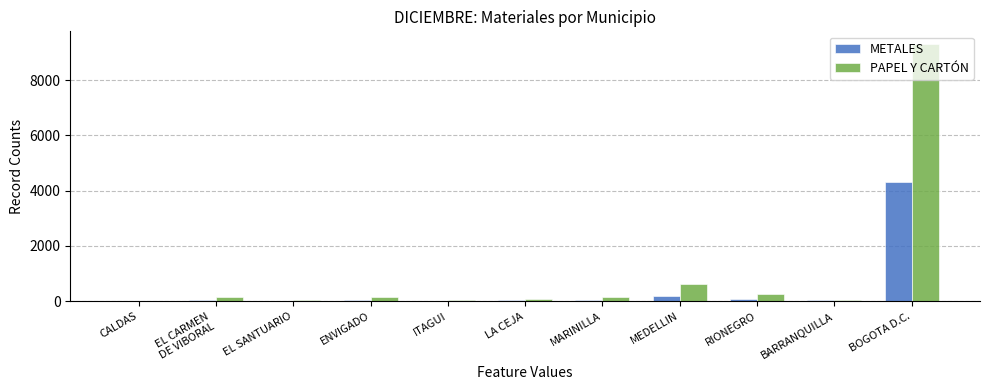

How many data points in METALES are above 54?

6